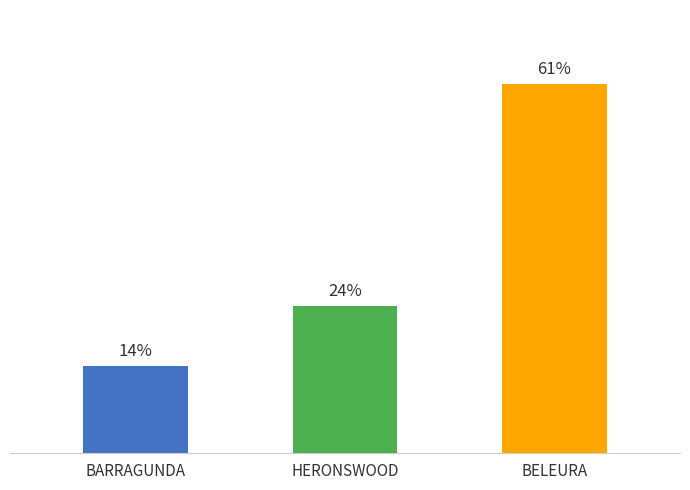

Does the chart contain any negative values?

No